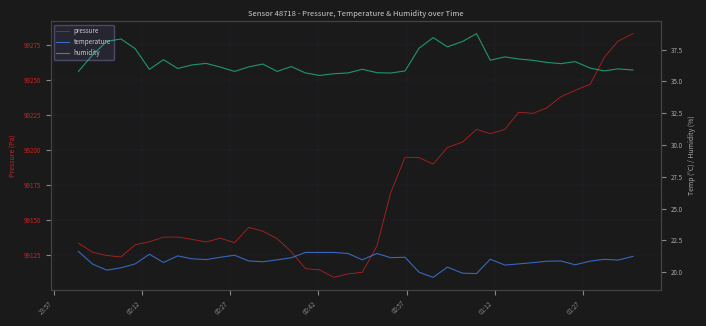

What is the total value across all series at 23:57?

99190.8